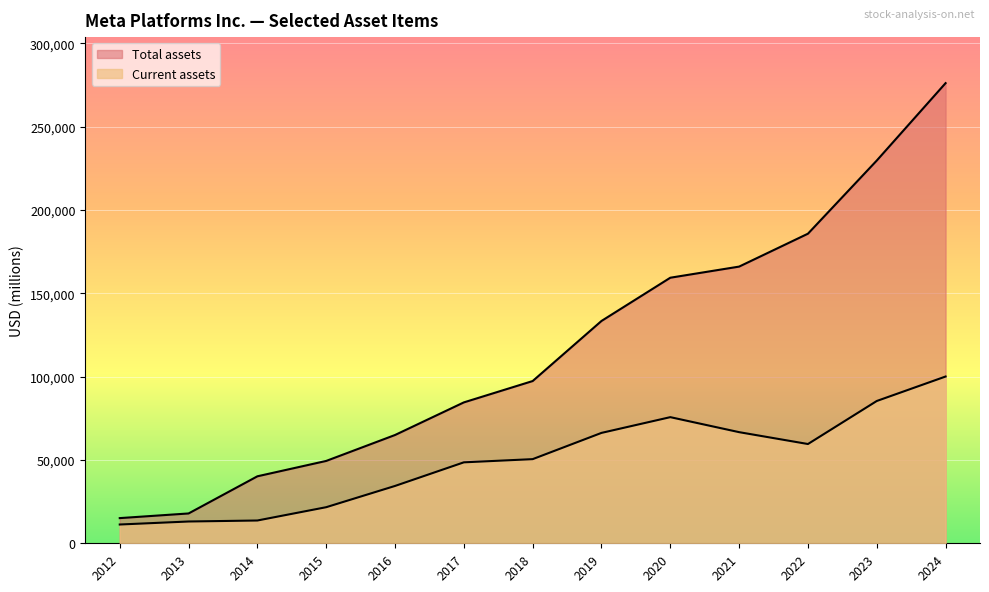

How many distinct data groups are displayed?

2